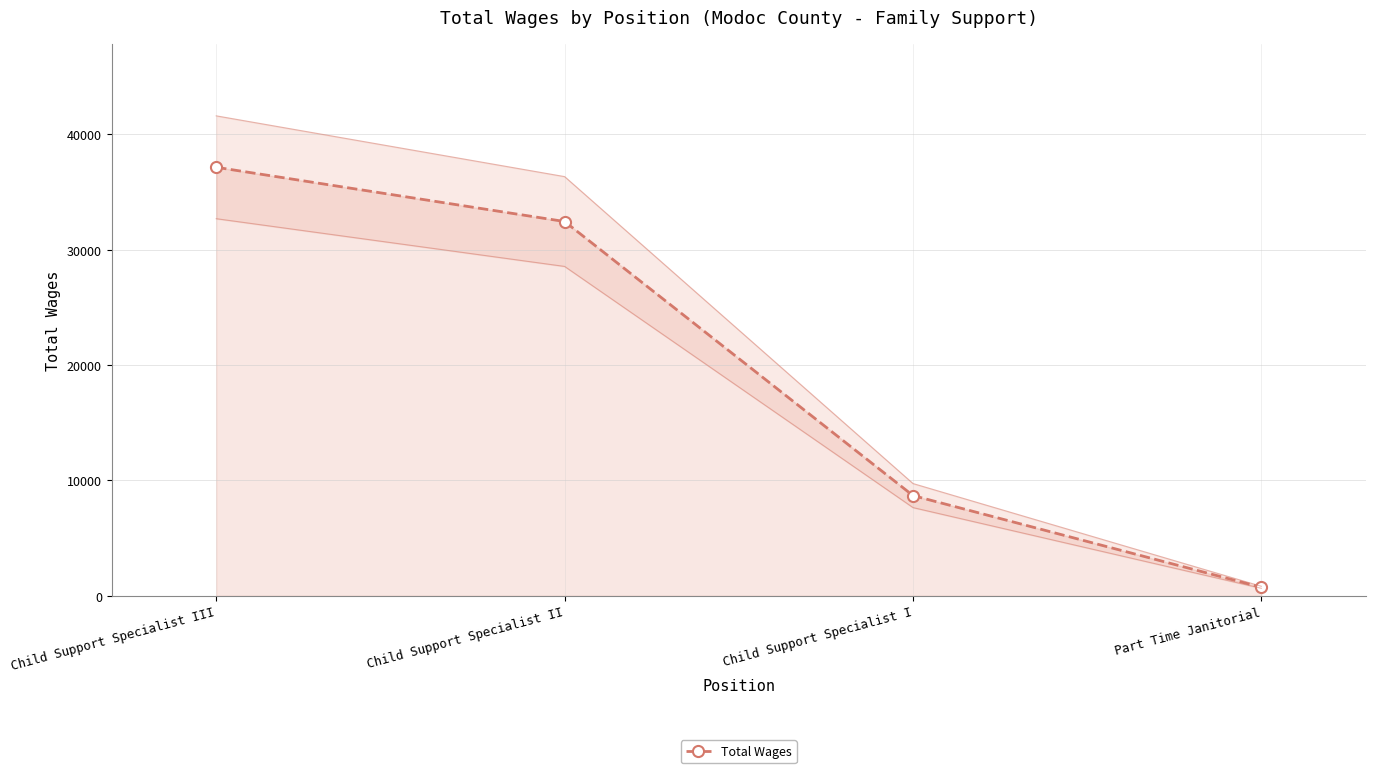

Reading left to right, extract all data points from this chart.

Child Support Specialist III=37139	Child Support Specialist II=32437	Child Support Specialist I=8685	Part Time Janitorial=733